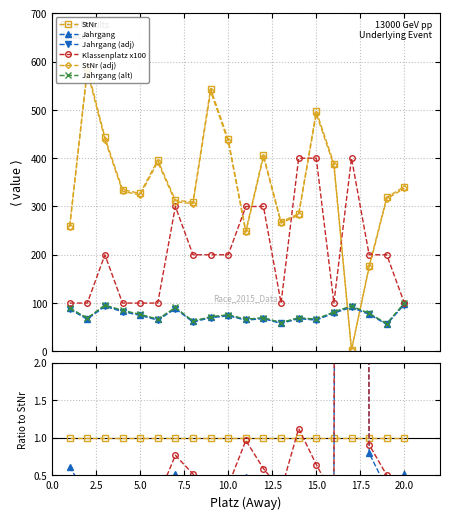

True or false: StNr has a value of 3 at 17.

True